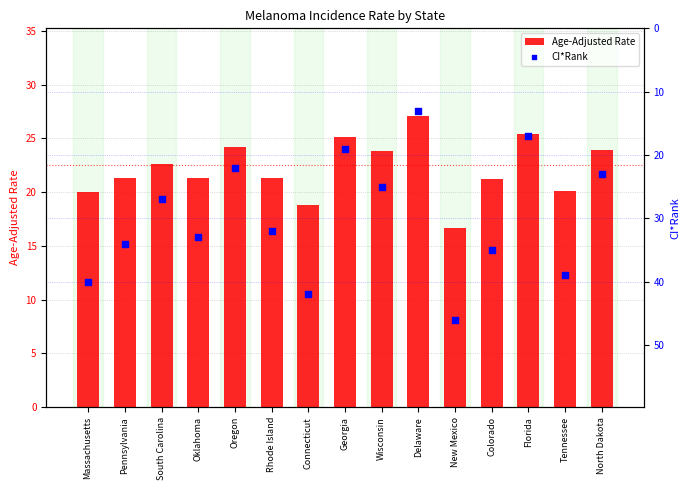

Which series contains the highest Y value?

CI*Rank